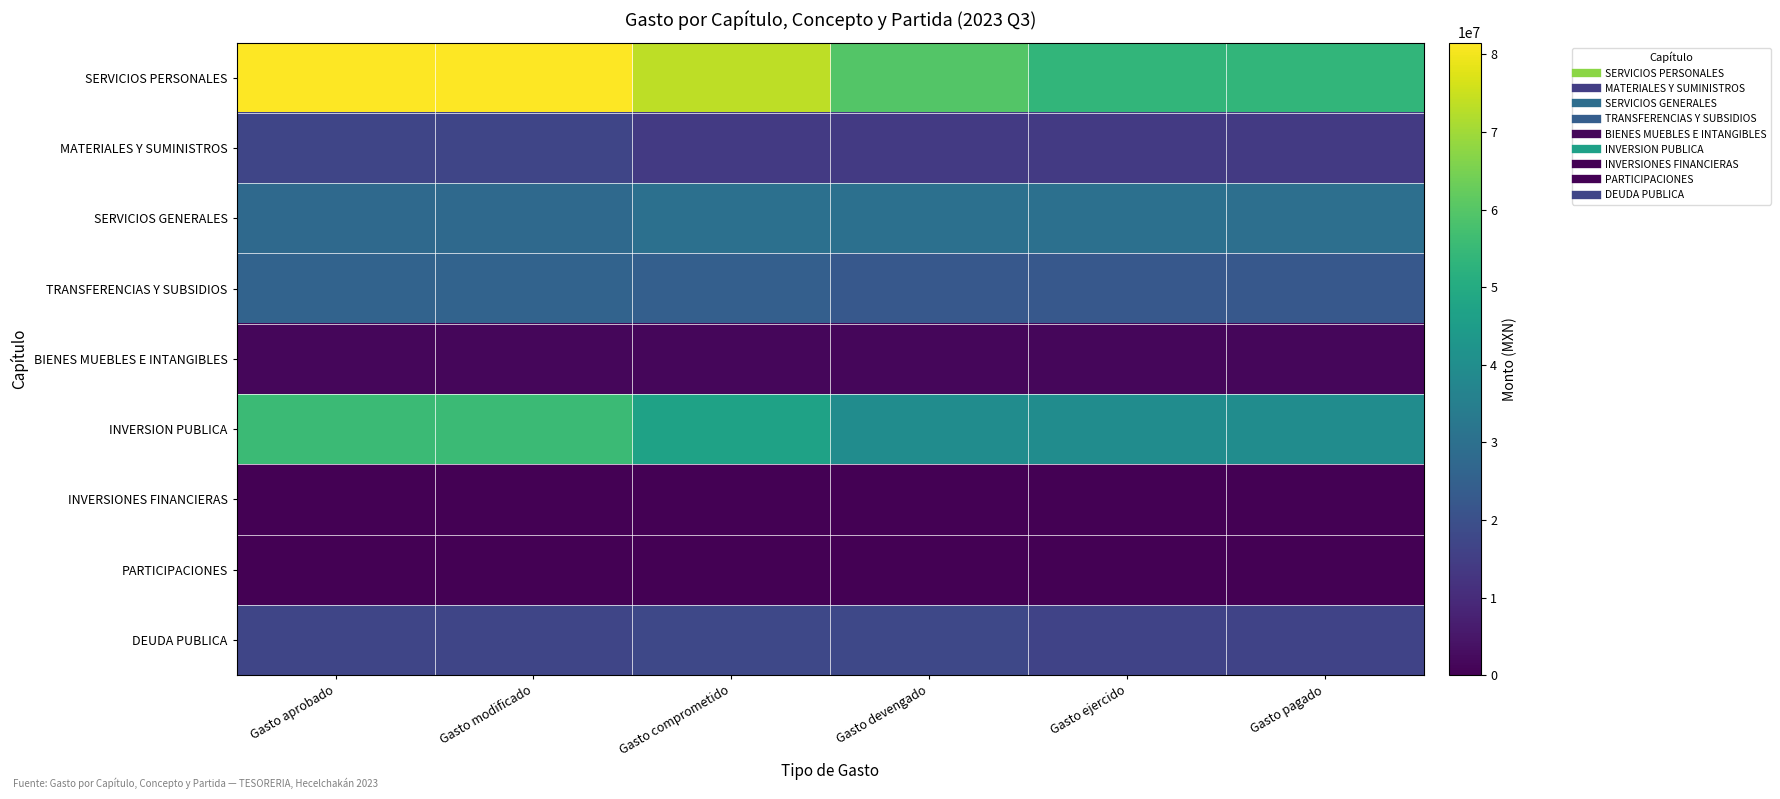

At which category is the sum across all series the highest?

Gasto aprobado